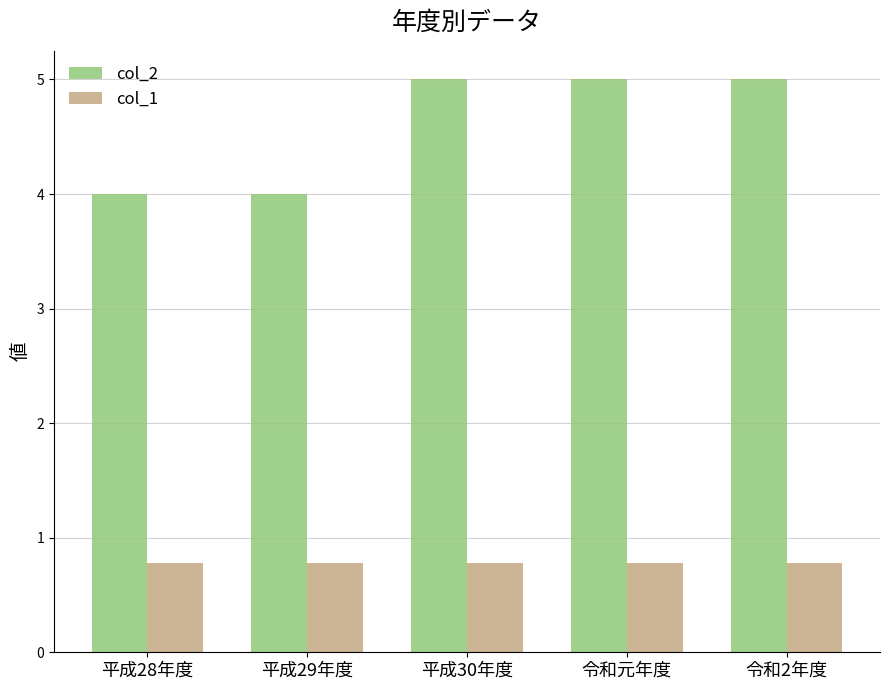

The col_2 series shows 4.0 at 平成28年度. True or false?

True